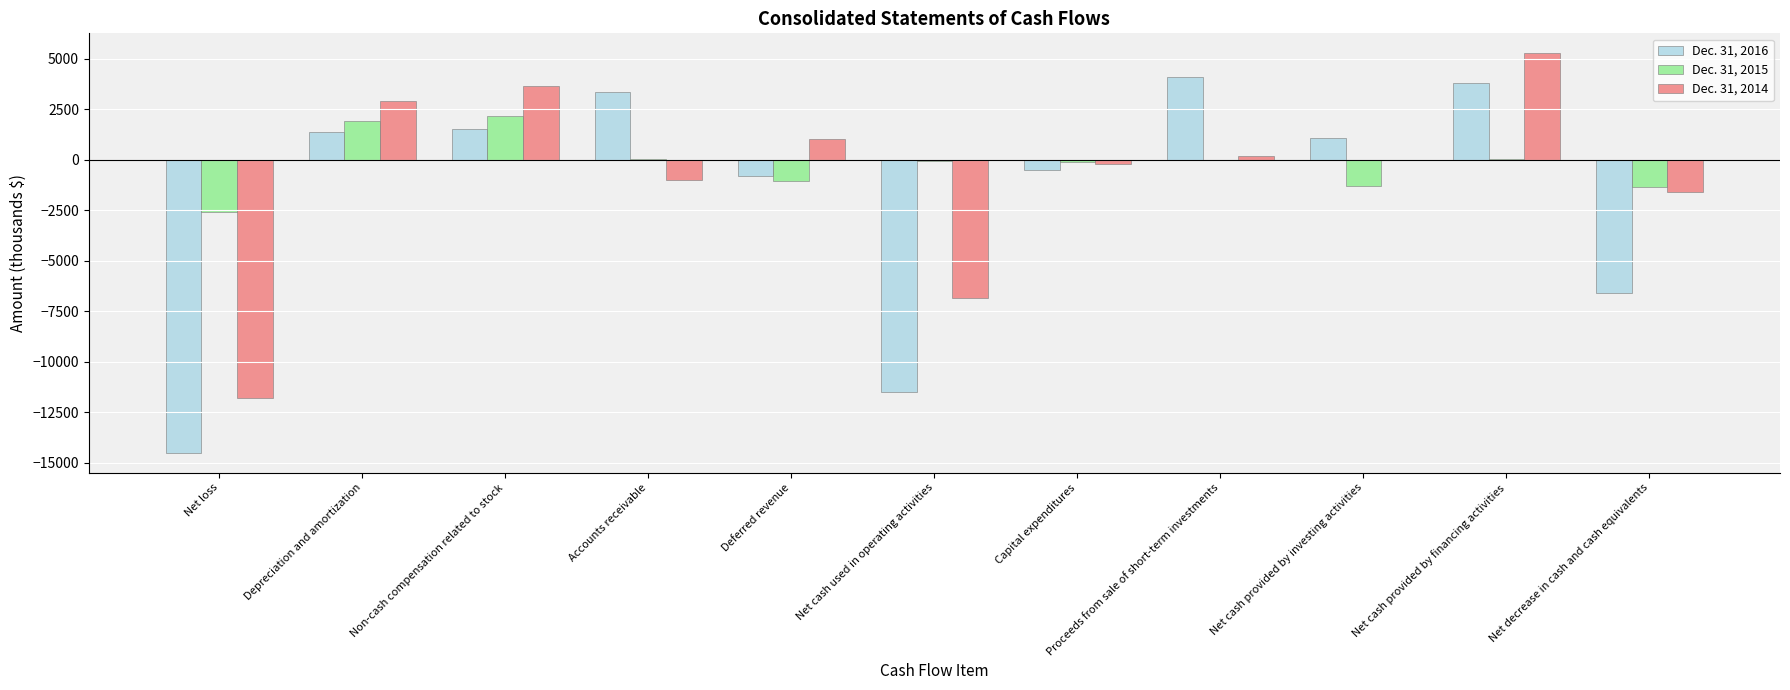

Count the number of categories in the chart.

11